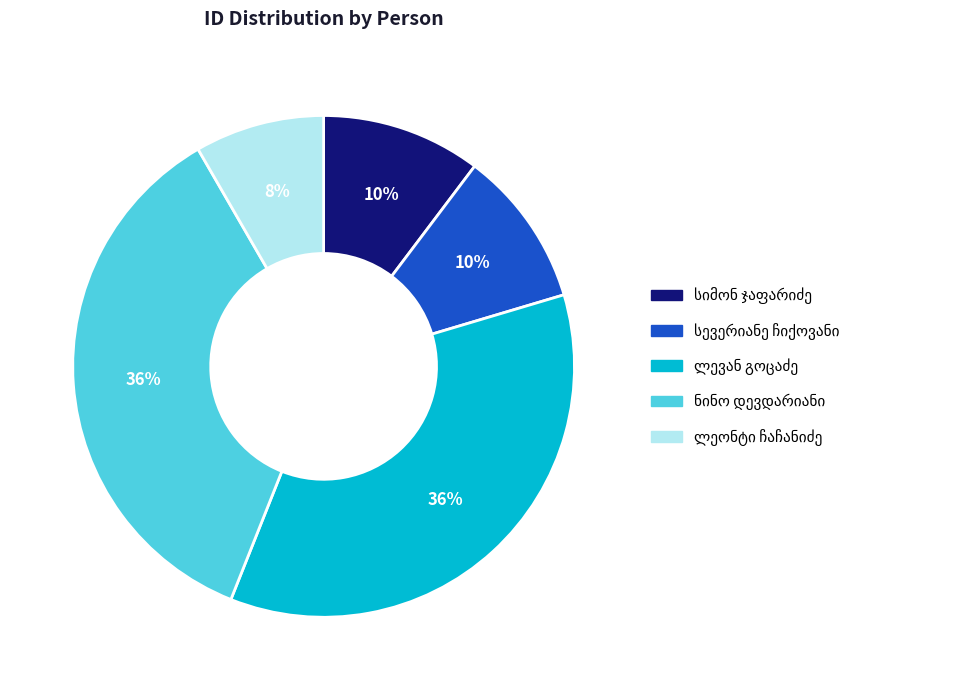

Does any single category account for the majority?

No